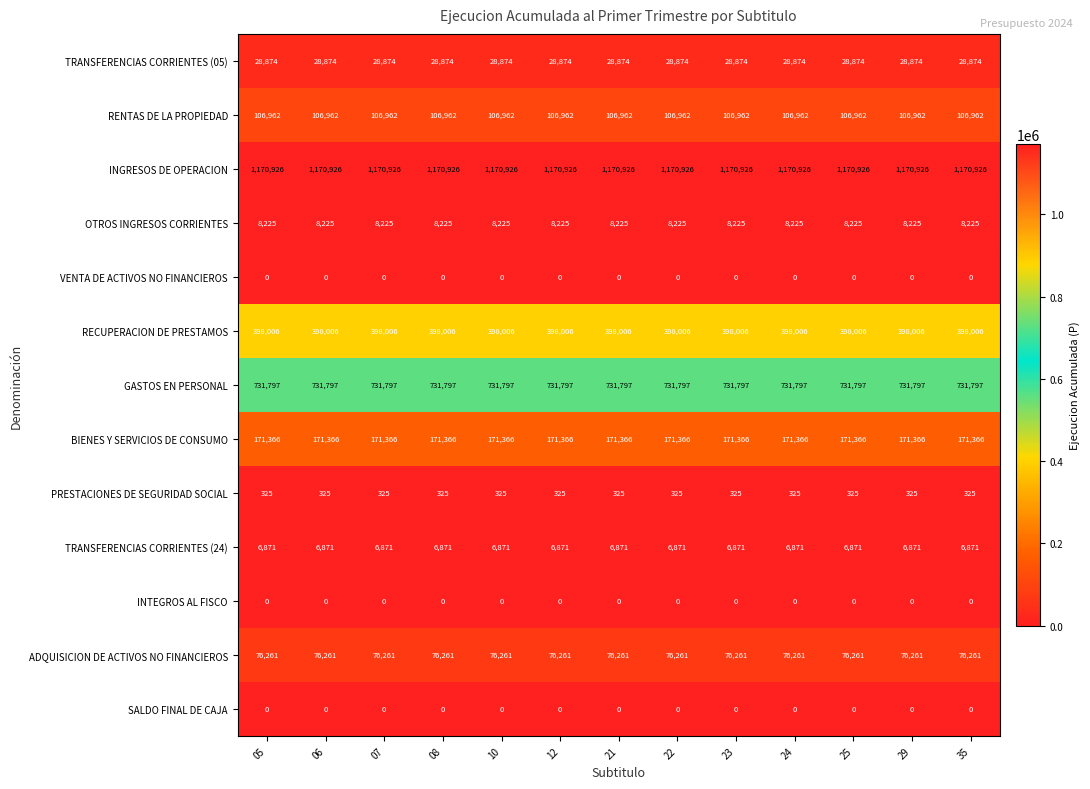

What is the greatest value displayed?

1170926